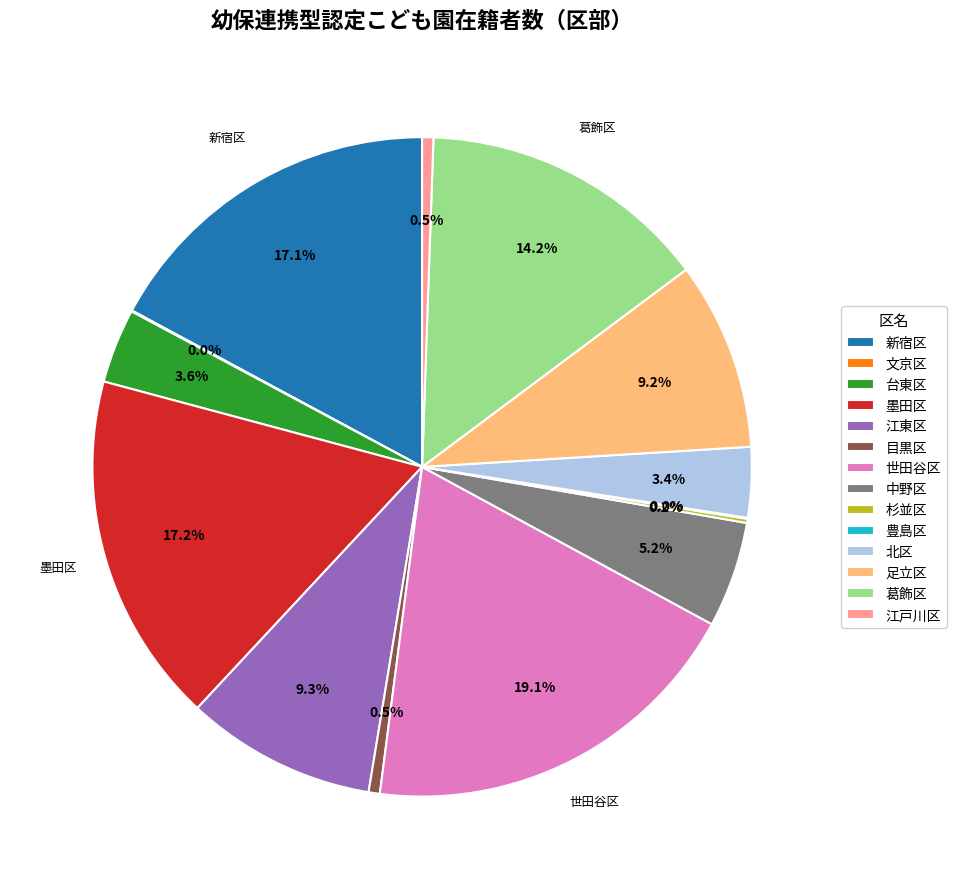

The 墨田区 slice represents 29% of the pie. True or false?

False